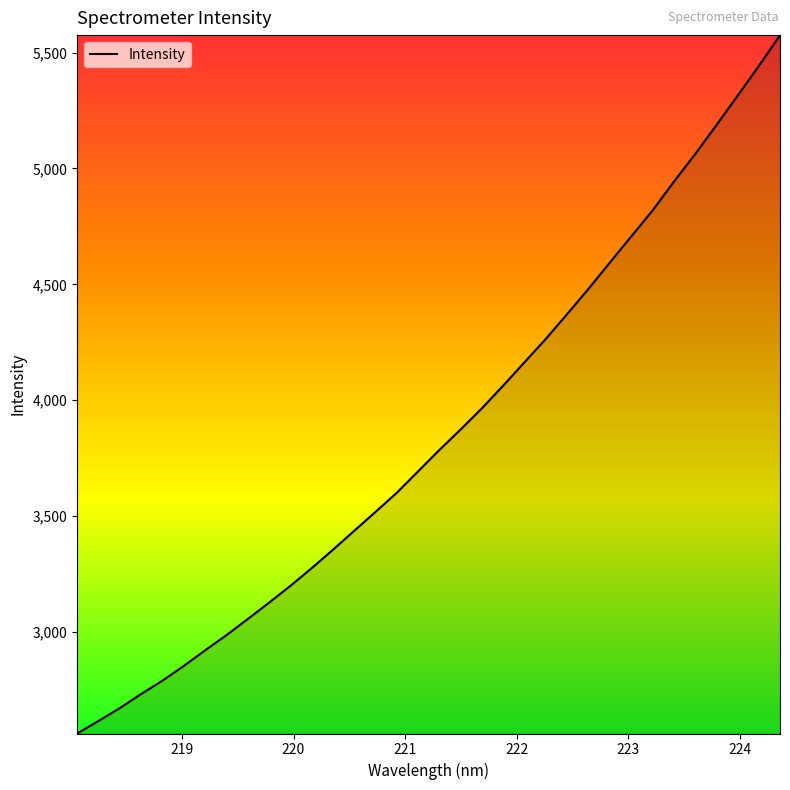

What is the minimum value shown in the chart?

2561.7